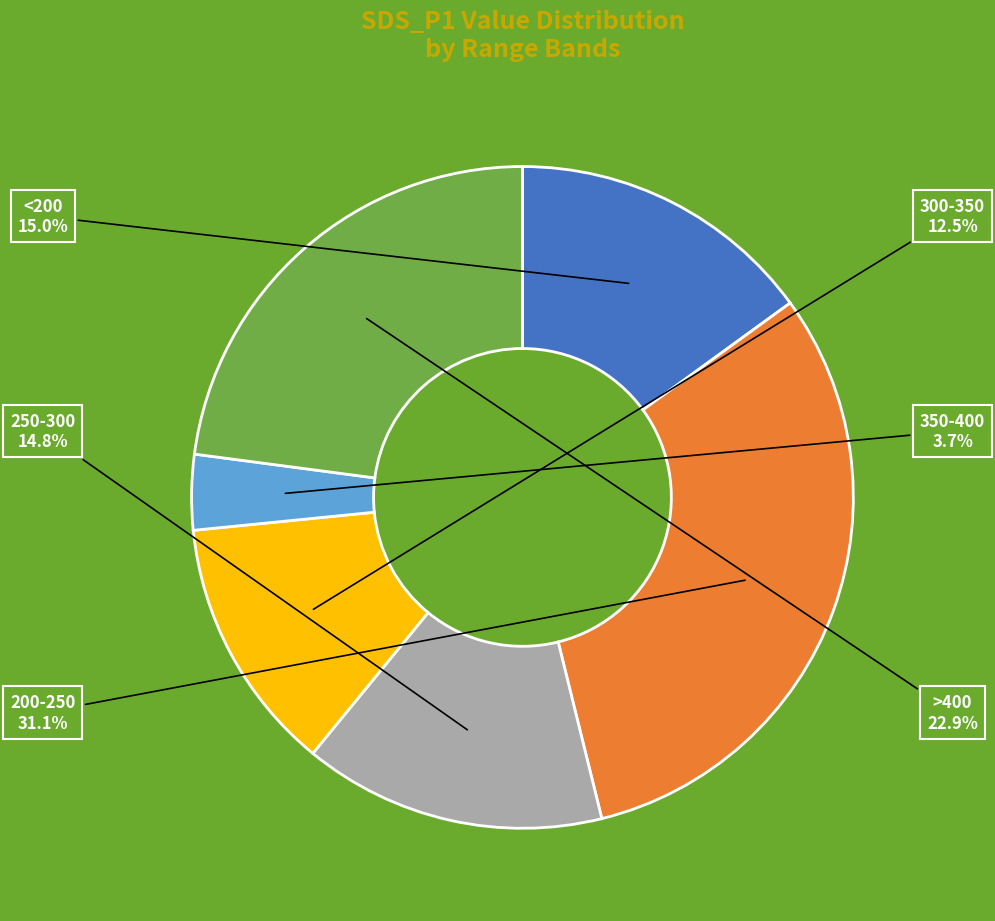

Is there a majority slice in this chart?

No